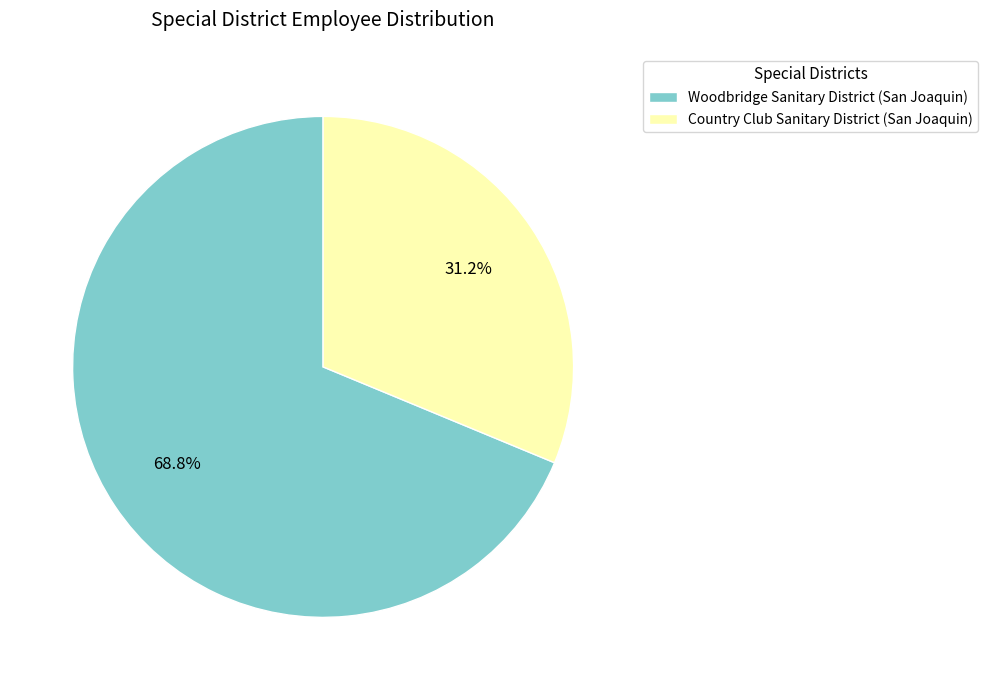

To the nearest percent, what portion does Country Club Sanitary District (San Joaquin) represent?

31%